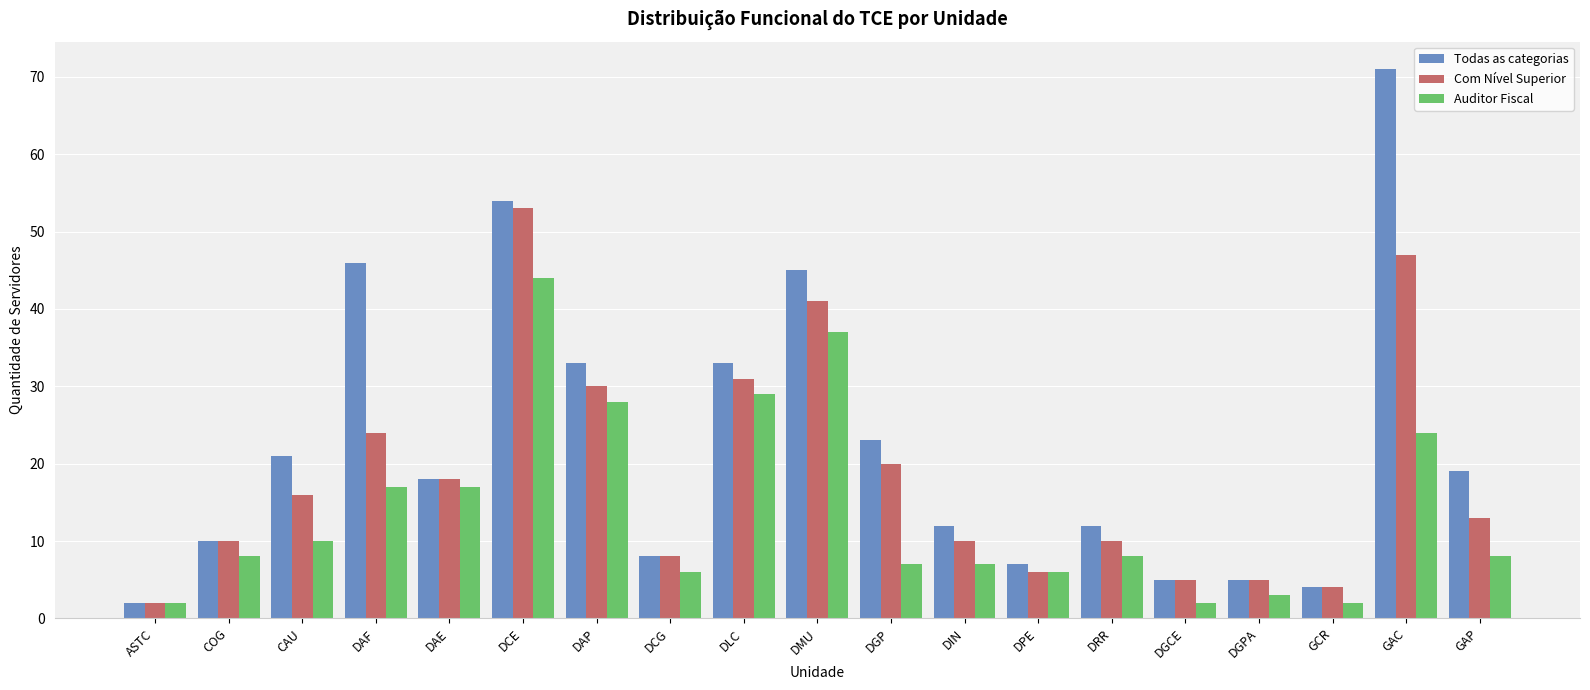

Reading left to right, list all the values displayed in this chart.

Todas as categorias: 2	10	21	46	18	54	33	8	33	45	23	12	7	12	5	5	4	71	19
Com Nível Superior: 2	10	16	24	18	53	30	8	31	41	20	10	6	10	5	5	4	47	13
Auditor Fiscal: 2	8	10	17	17	44	28	6	29	37	7	7	6	8	2	3	2	24	8